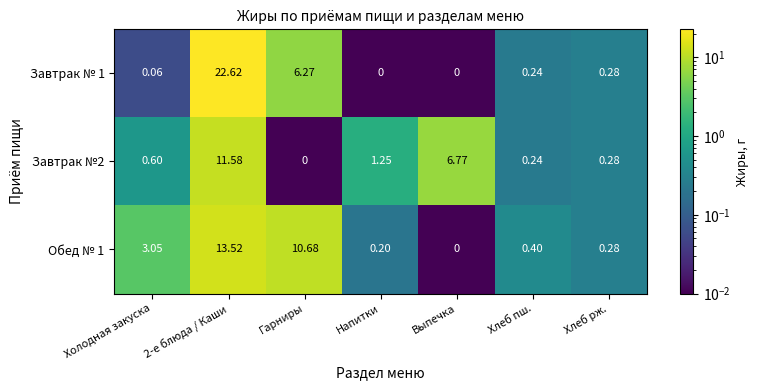

Which series has the widest spread of values?

Завтрак № 1